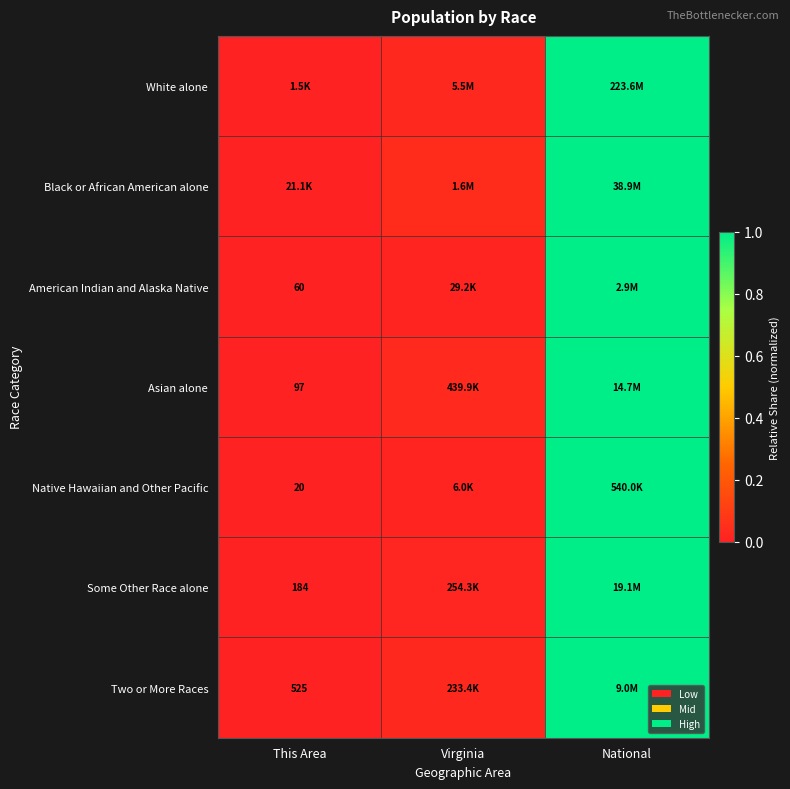

Which series has the widest spread of values?

White alone